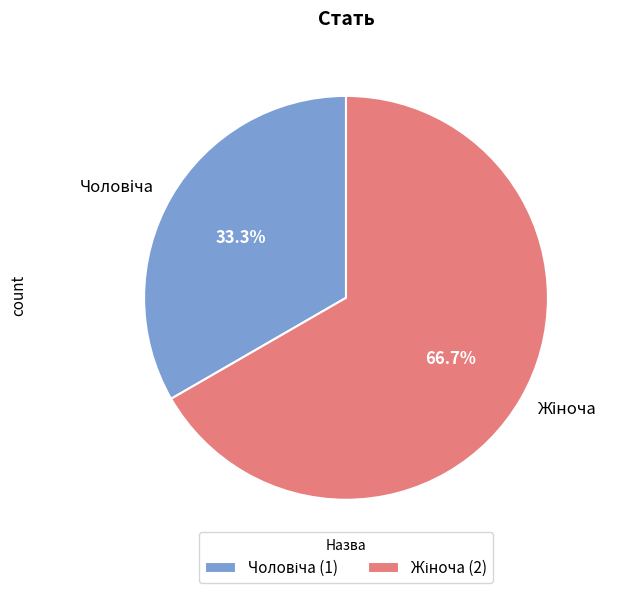

Is there a majority slice in this chart?

Yes